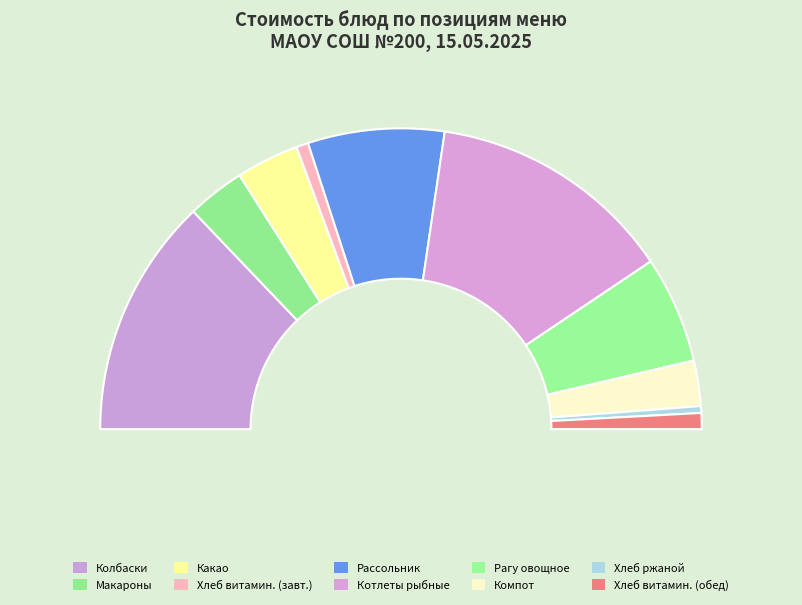

Does any single category account for the majority?

No